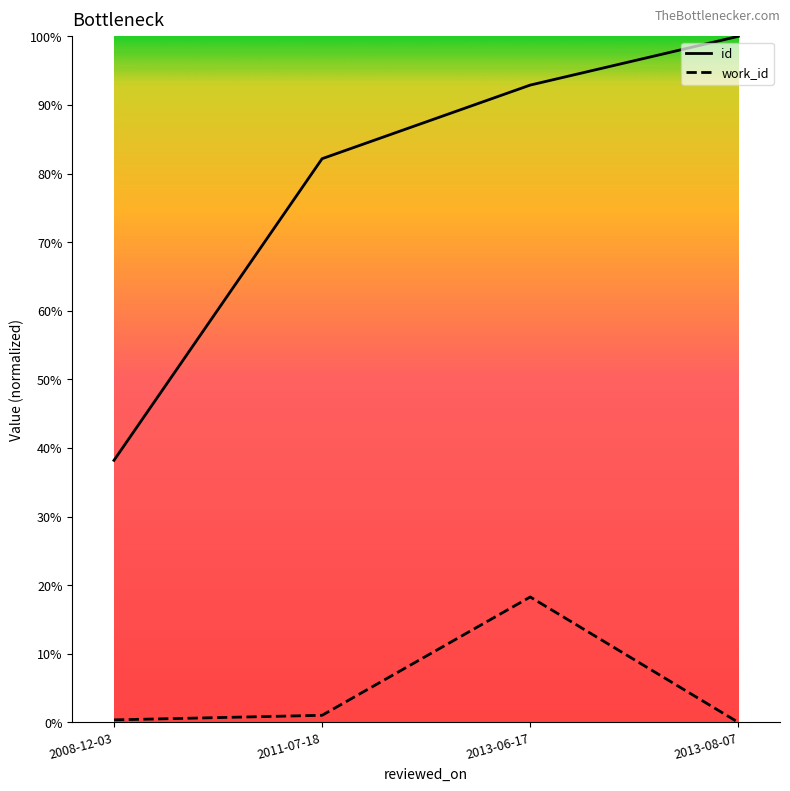

True or false: work_id and id intersect in this chart.

False